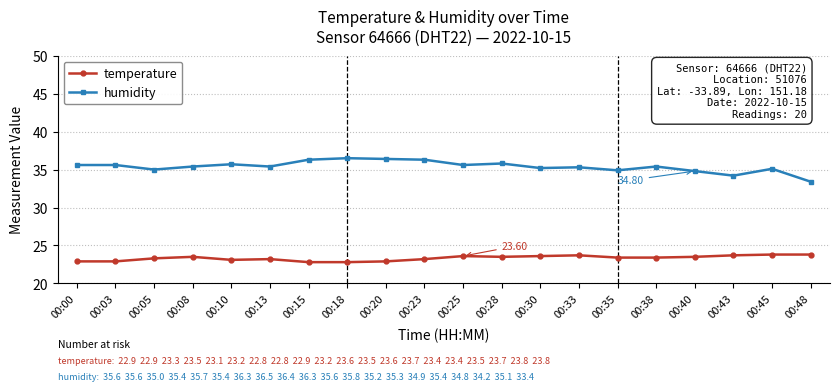

Rank the series by their maximum value, from lowest to highest.

temperature, humidity